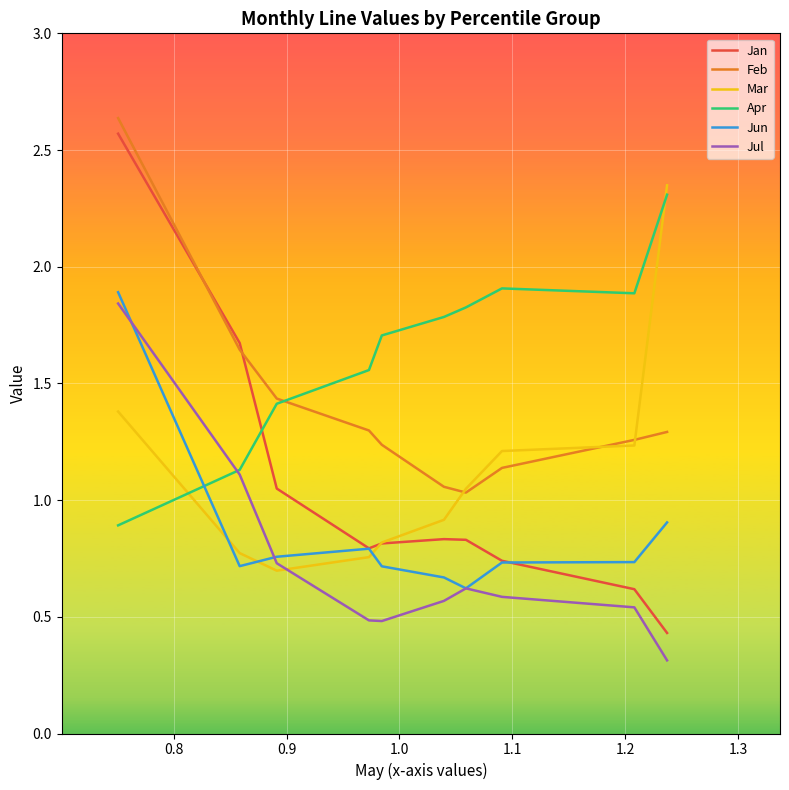

What is the smallest value displayed?

0.3